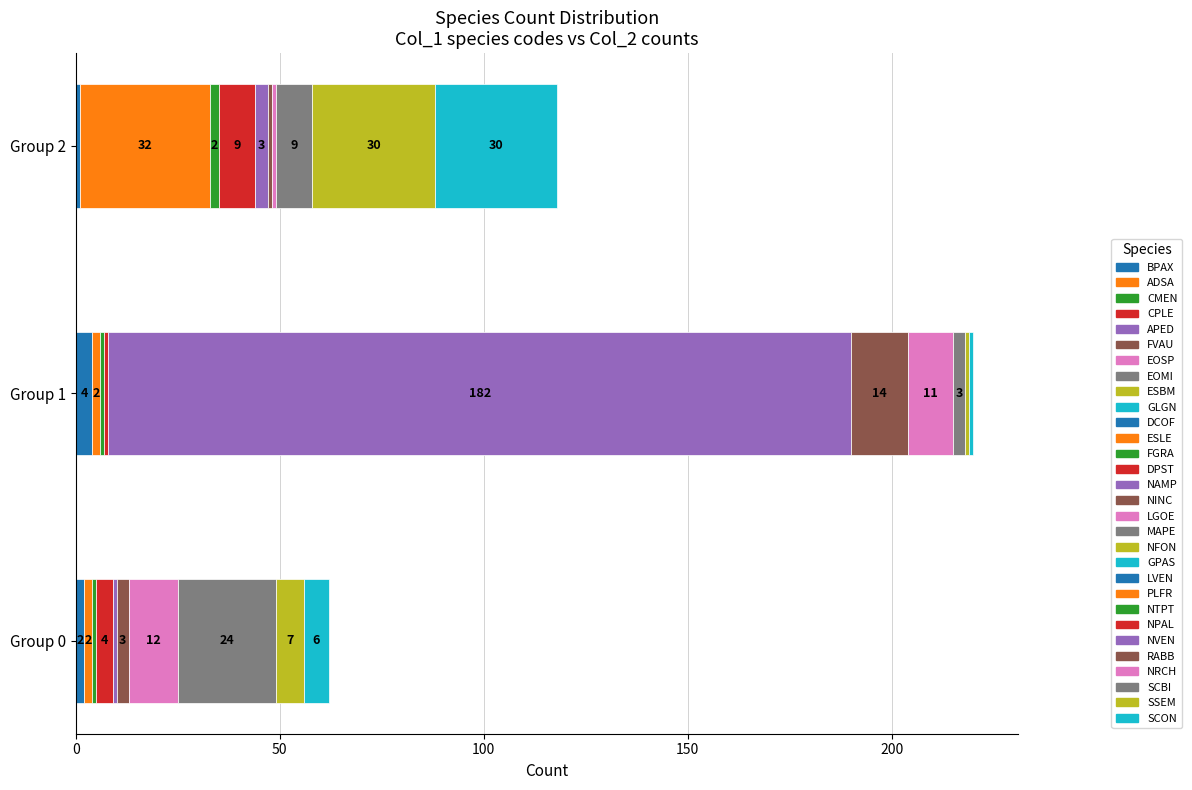

Reading right to left, list all the values displayed in this chart.

SCON=30	SSEM=30	SCBI=9	NRCH=1	RABB=1	NVEN=3	NPAL=9	NTPT=2	PLFR=32	LVEN=1	GPAS=1	NFON=1	MAPE=3	LGOE=11	NINC=14	NAMP=182	DPST=1	FGRA=1	ESLE=2	DCOF=4	GLGN=6	ESBM=7	EOMI=24	EOSP=12	FVAU=3	APED=1	CPLE=4	CMEN=1	ADSA=2	BPAX=2